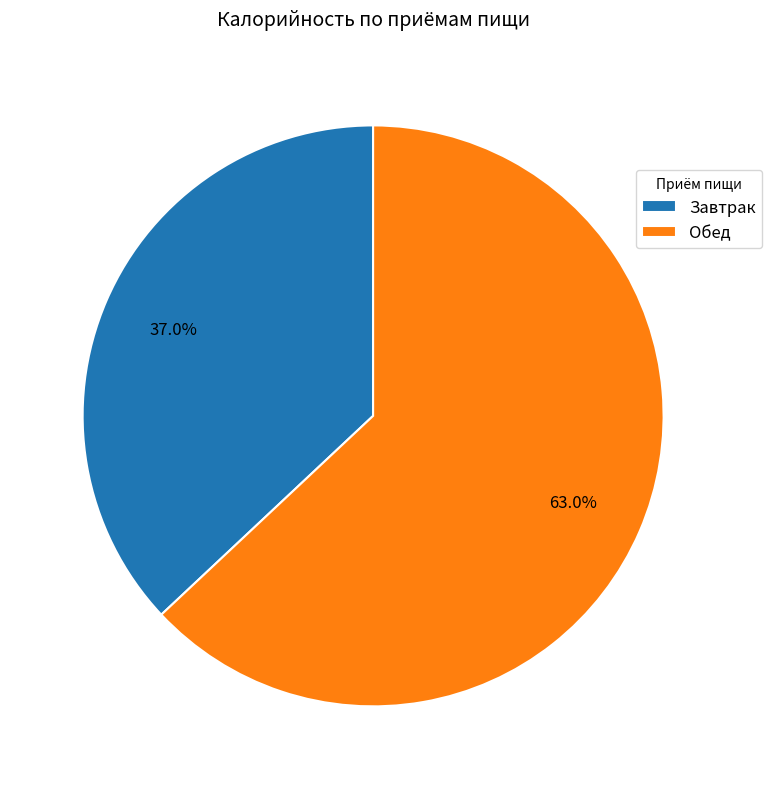

Which has a higher value, Завтрак or Обед?

Обед